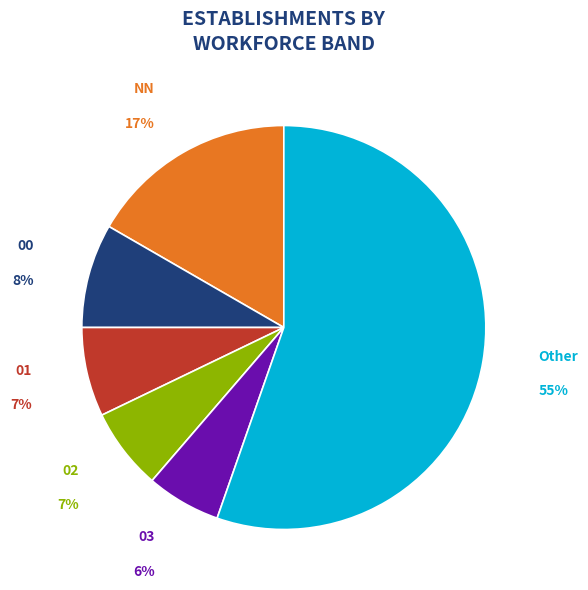

Is it true that Other is 55% of the pie?

True